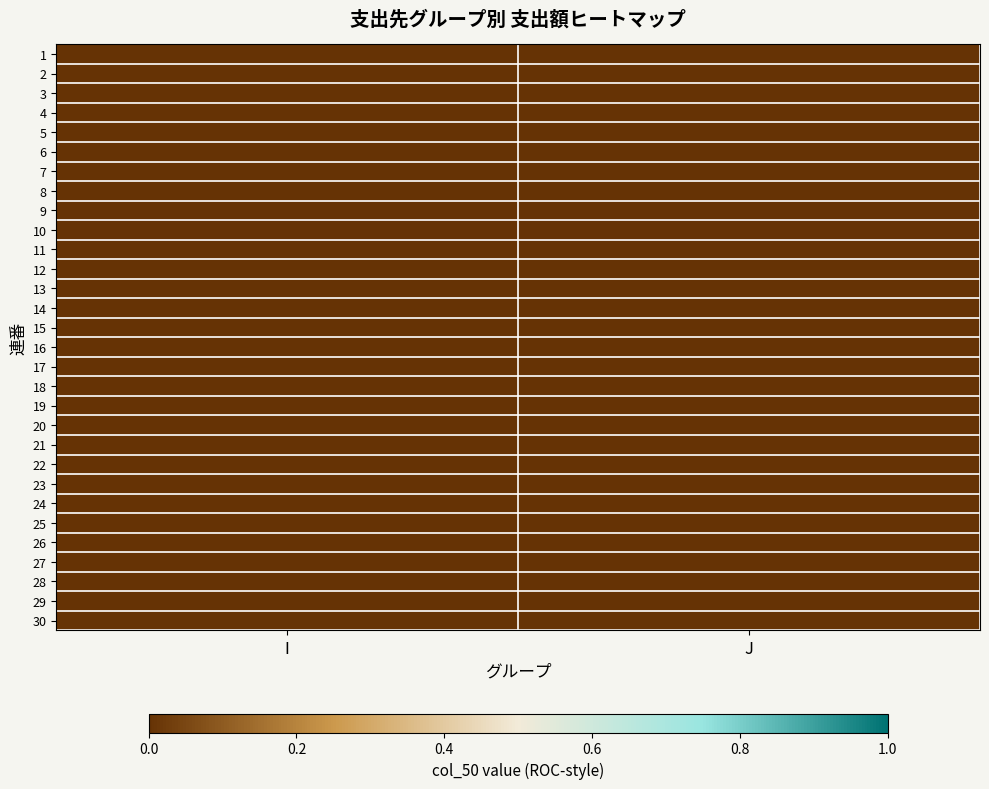

Between 16 and 18, which series saw the biggest shift?

I